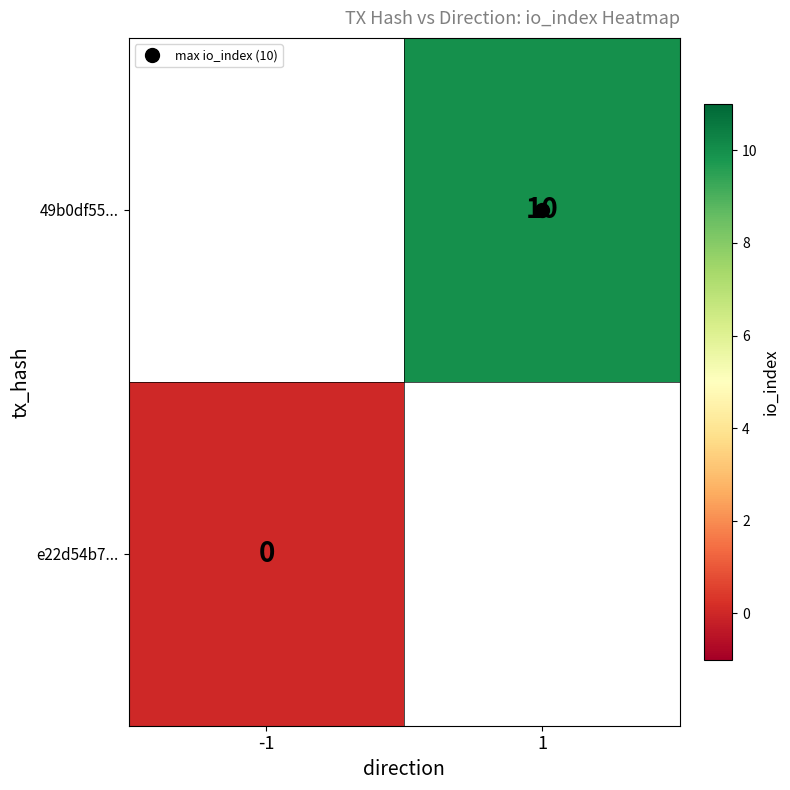

Which label corresponds to the largest value in the chart?

1